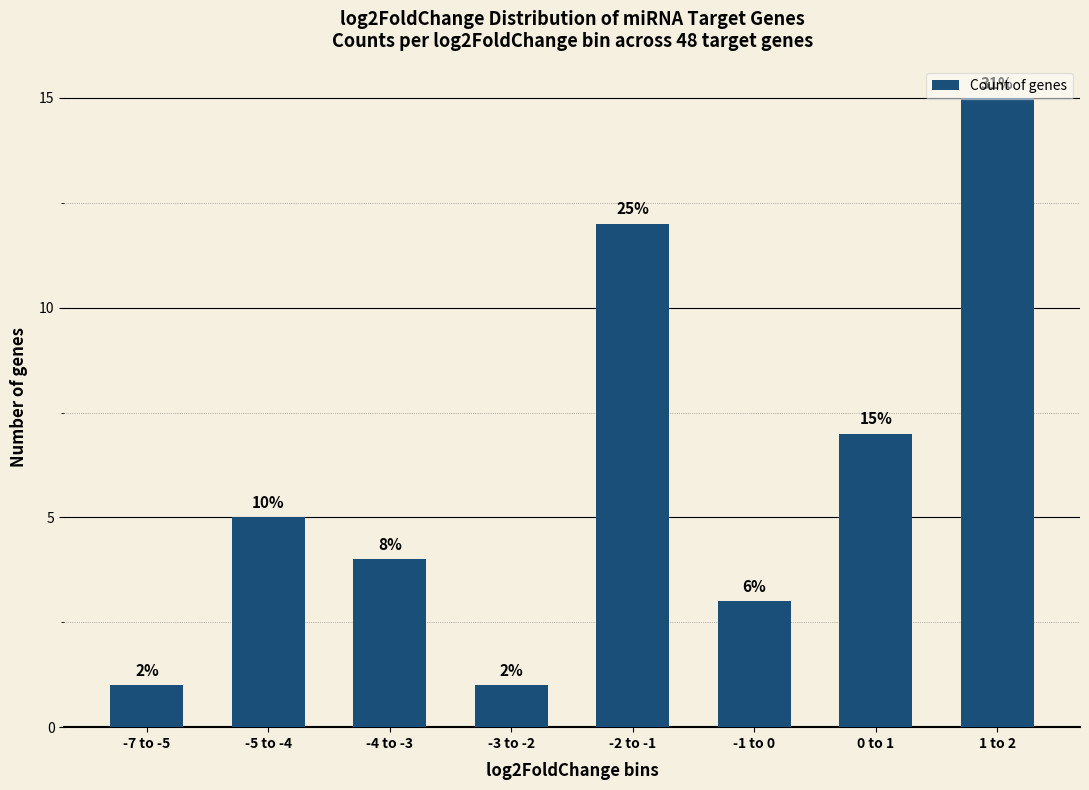

How many bars are there in total?

8